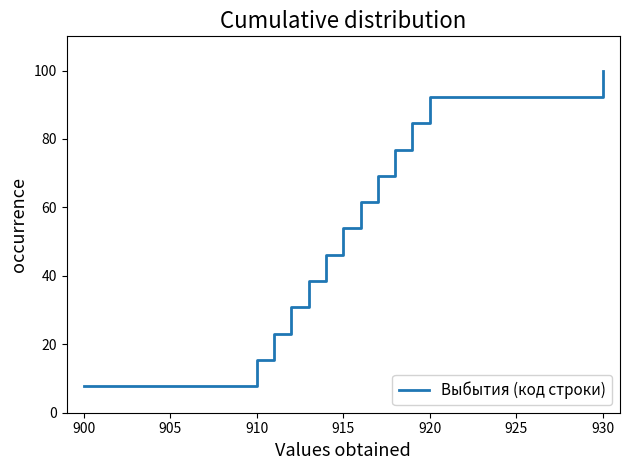

What is the smallest value displayed?

7.7